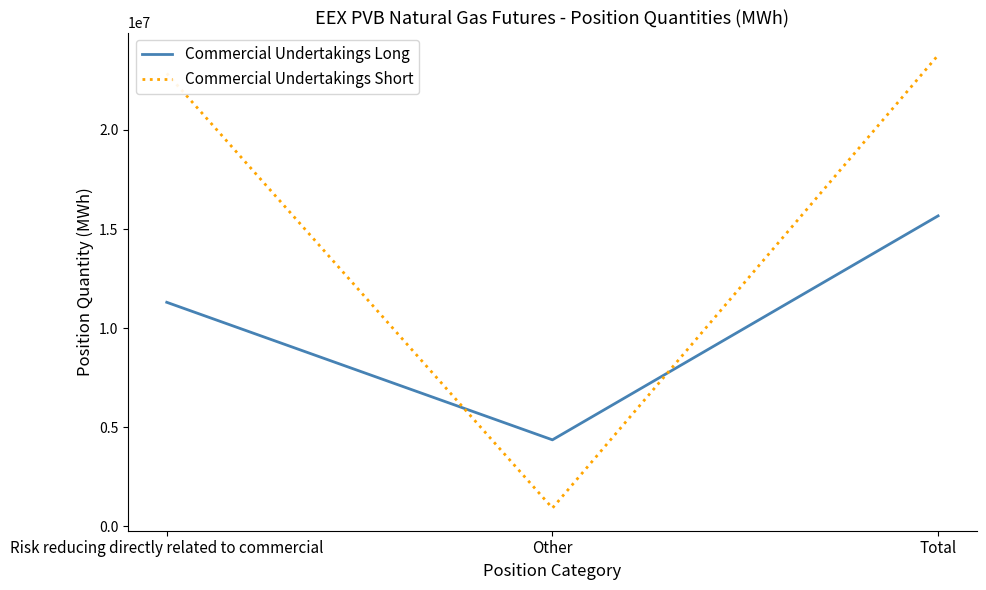

How many lines are shown in the chart?

2